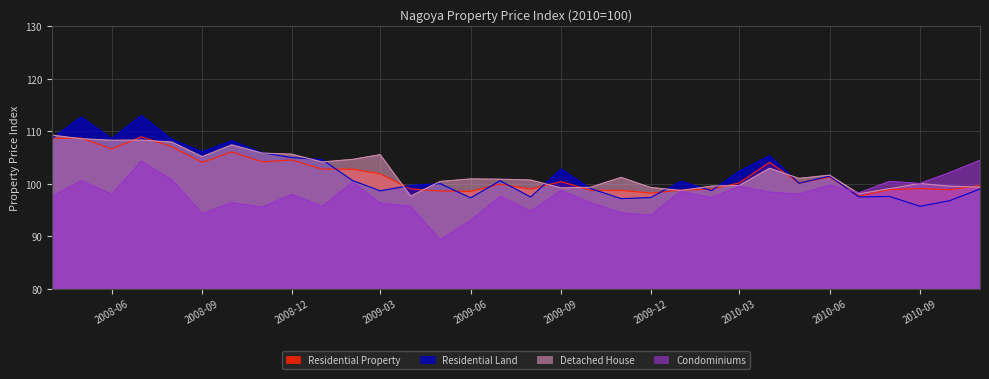

What is the maximum value shown in the chart?

113.0